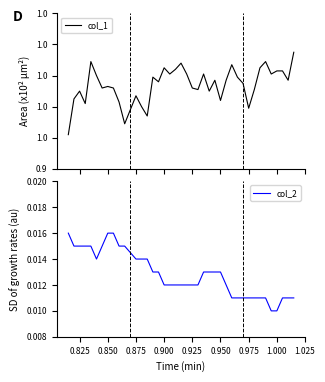

The col_2 series shows 0.0 at 0.825. True or false?

False